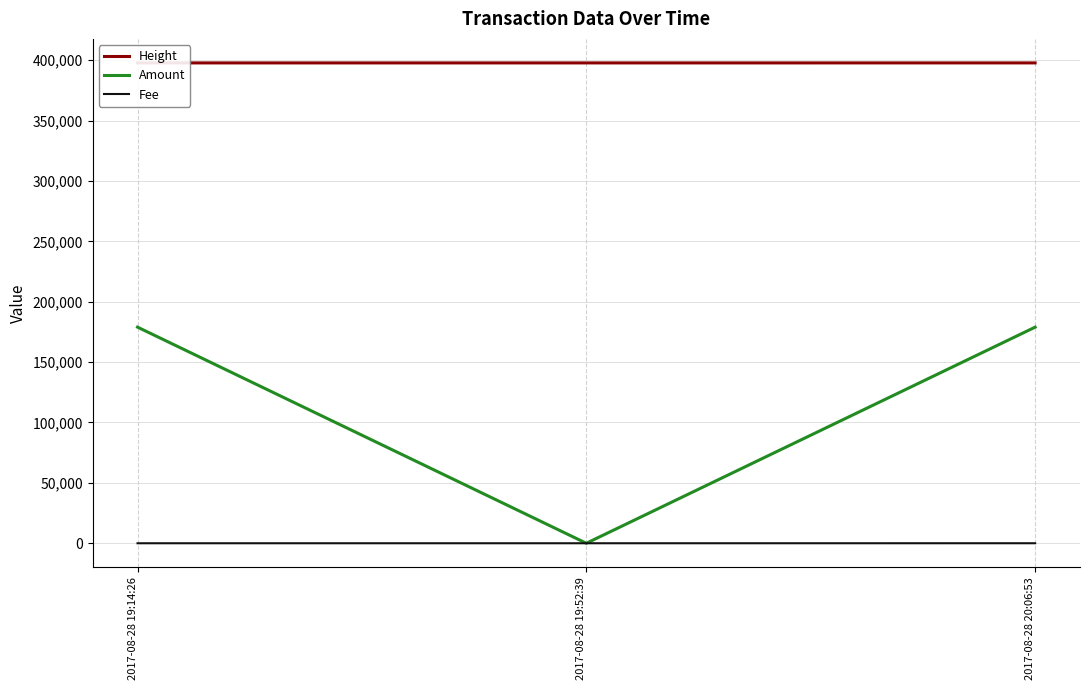

The Height series shows 639384.6 at 2017-08-28 19:14:26. True or false?

False